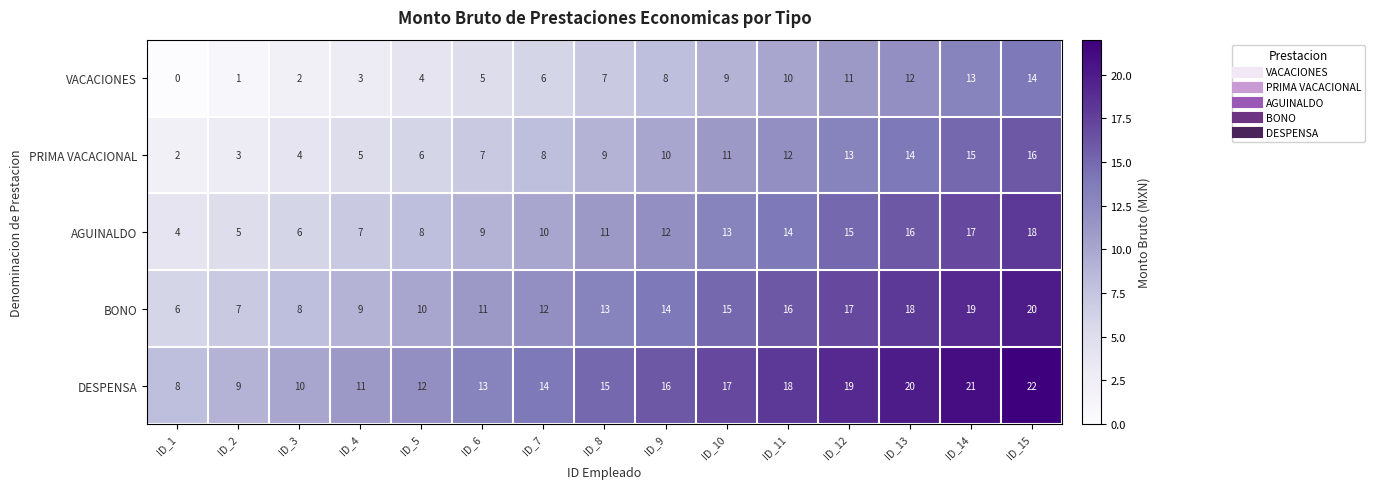

Rank the series by their maximum value, from highest to lowest.

DESPENSA, BONO, AGUINALDO, PRIMA VACACIONAL, VACACIONES